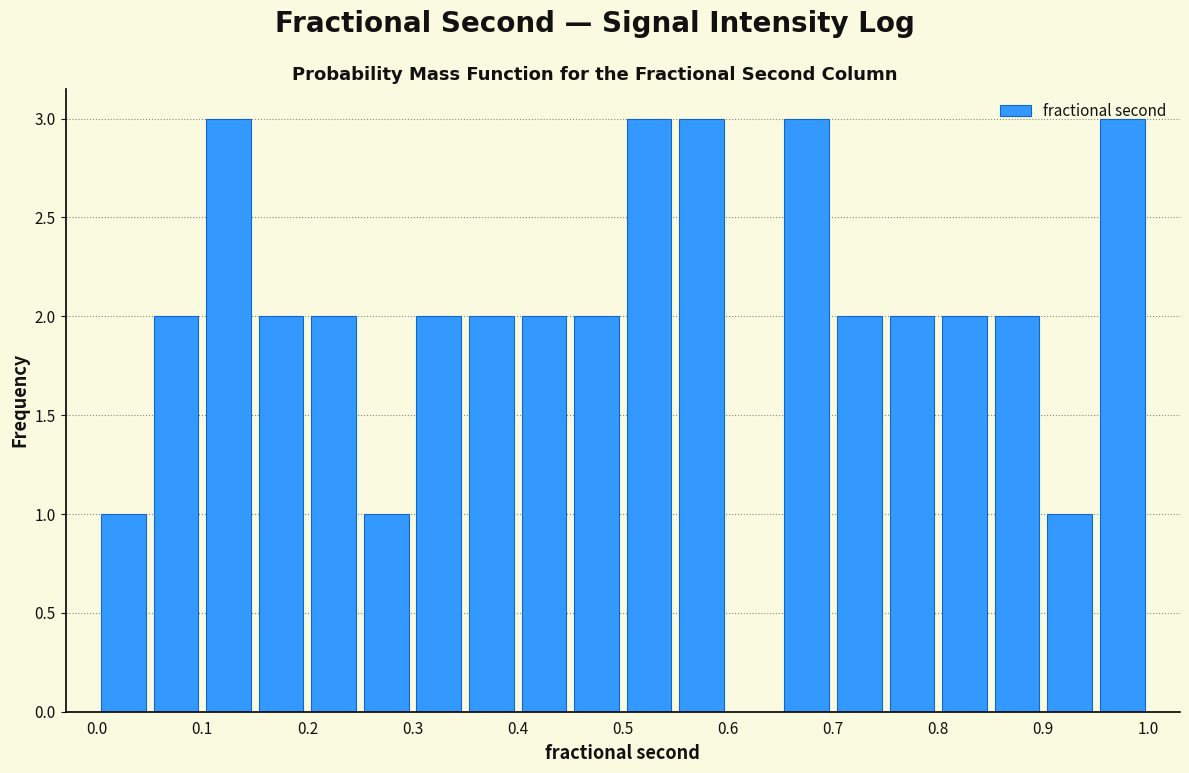

Reading left to right, list every bar in this chart as the range it spans on the x-axis followed by its height. The values are not printed on the chart, so give them approximately, as read against the axis.

0.00 to 0.05: 1
0.05 to 0.10: 2
0.10 to 0.15: 3
0.15 to 0.20: 2
0.20 to 0.25: 2
0.25 to 0.30: 1
0.30 to 0.35: 2
0.35 to 0.40: 2
0.40 to 0.45: 2
0.45 to 0.50: 2
0.50 to 0.55: 3
0.55 to 0.60: 3
0.60 to 0.65: 0
0.65 to 0.70: 3
0.70 to 0.75: 2
0.75 to 0.80: 2
0.80 to 0.85: 2
0.85 to 0.90: 2
0.90 to 0.95: 1
0.95 to 1.00: 3